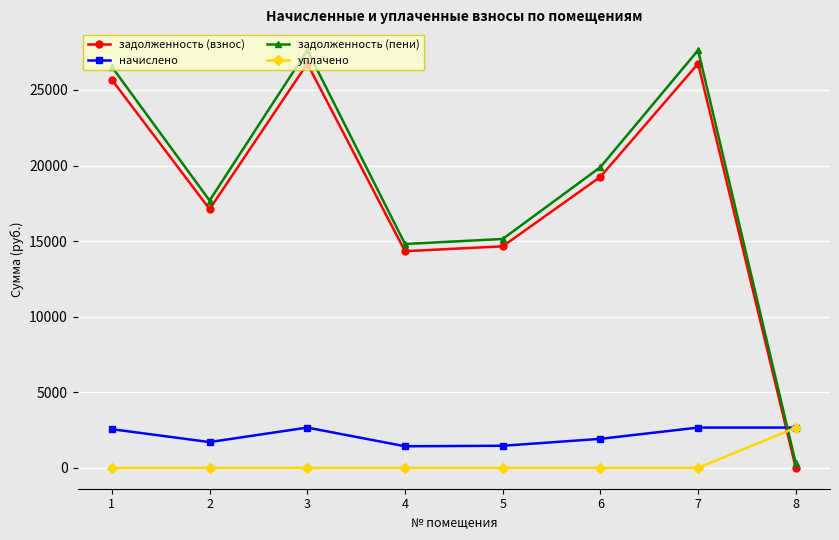

How many data points does each series have?

8